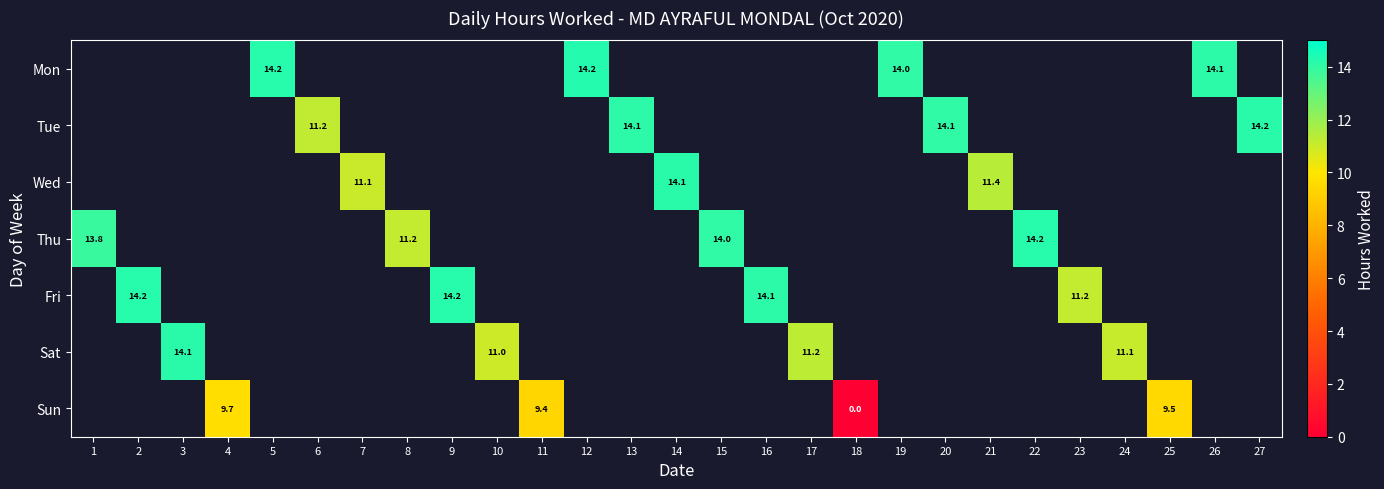

How many positive values does the Tue series have?

4